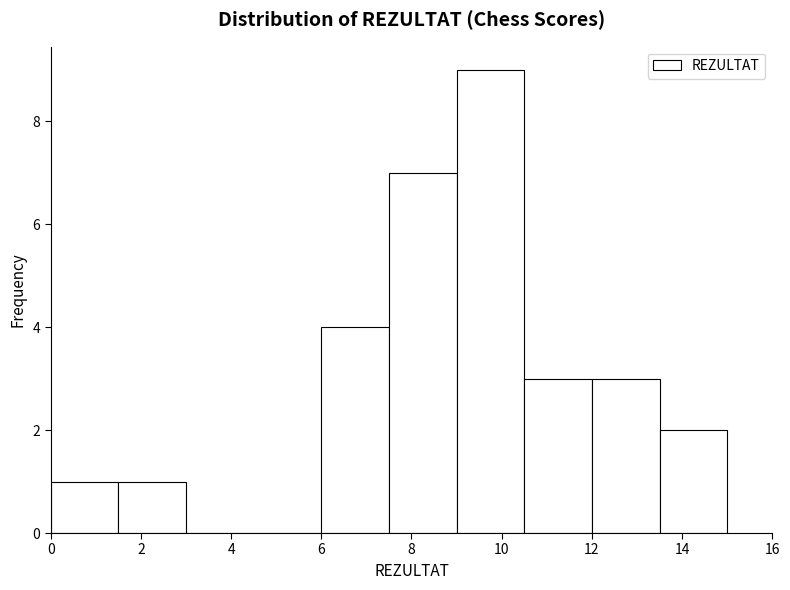

Reading left to right, transcribe this chart: for each bar, give the range it covers on the x-axis and its height. Neither the bar edges nor the heights are printed on the chart, so give them approximately, as read against the axes.

0.0 to 1.5: 1
1.5 to 3.0: 1
3.0 to 4.5: 0
4.5 to 6.0: 0
6.0 to 7.5: 4
7.5 to 9.0: 7
9.0 to 10.5: 9
10.5 to 12.0: 3
12.0 to 13.5: 3
13.5 to 15.0: 2